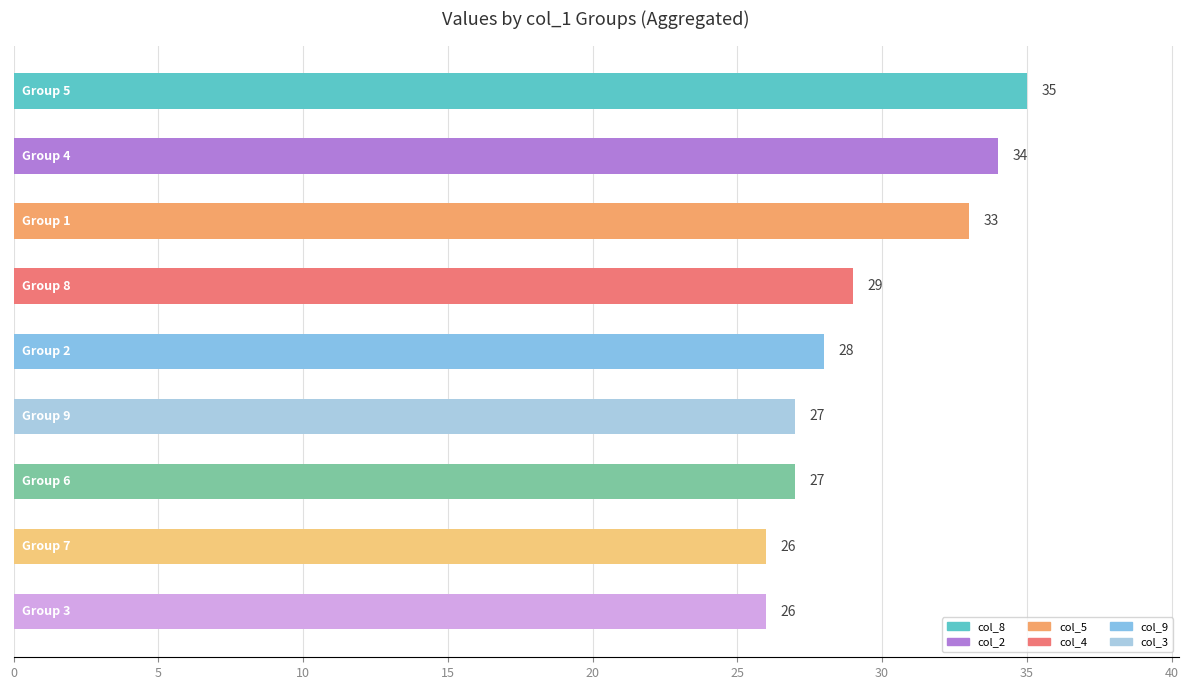

What is the difference between the second highest and second lowest values?

8